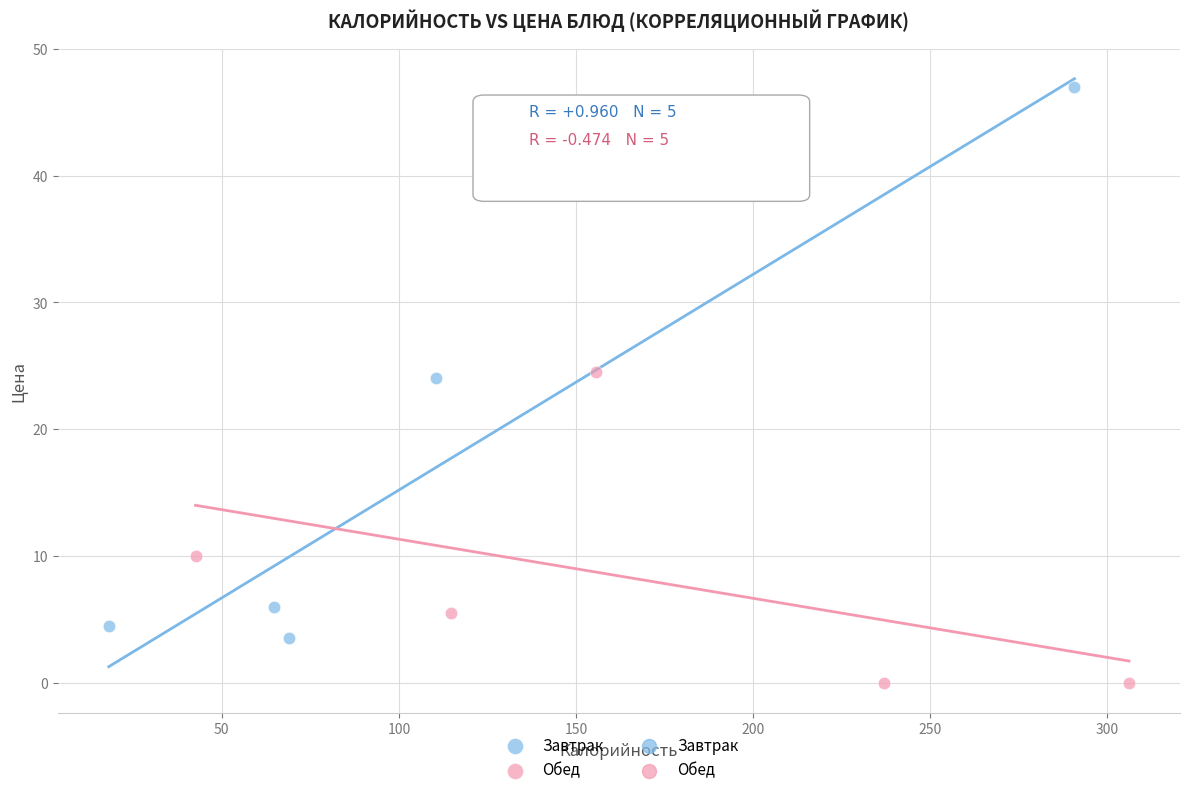

Which series has the largest Y range (max minus min)?

Завтрак